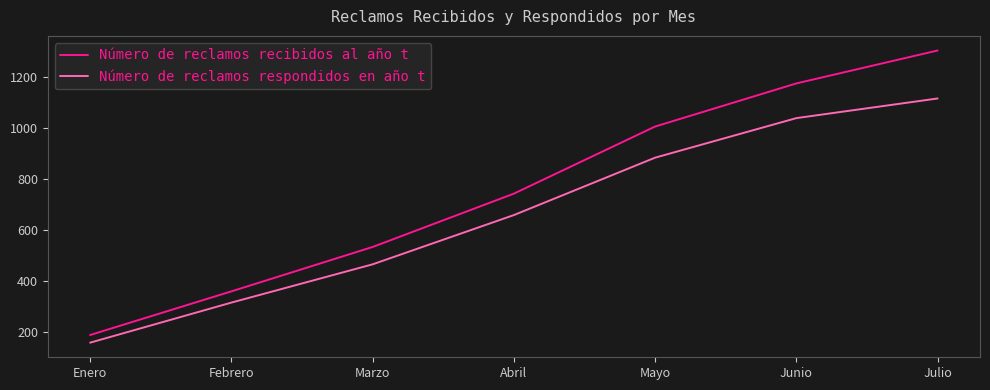

What is the difference between the Número de reclamos recibidos al año t values at Abril and Julio?

561